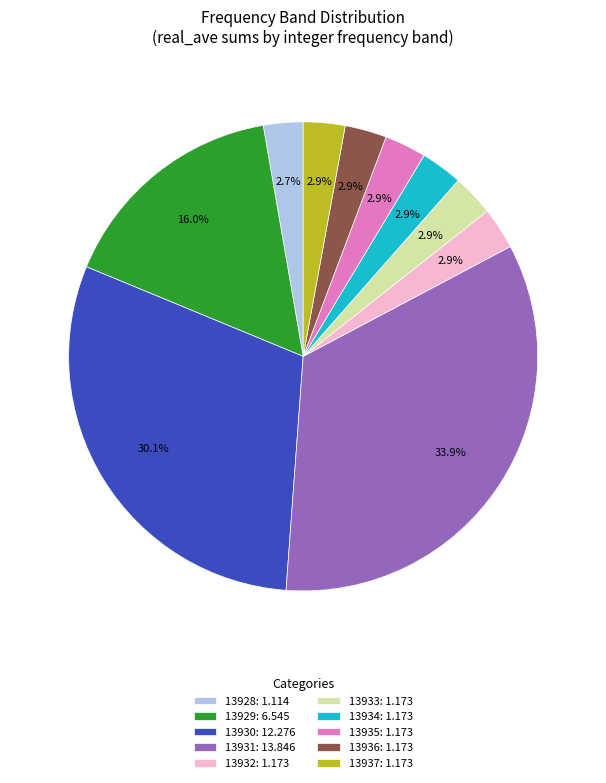

Approximately how many times larger is the value at 13932: 1.173 compared to 13935: 1.173?

1.0